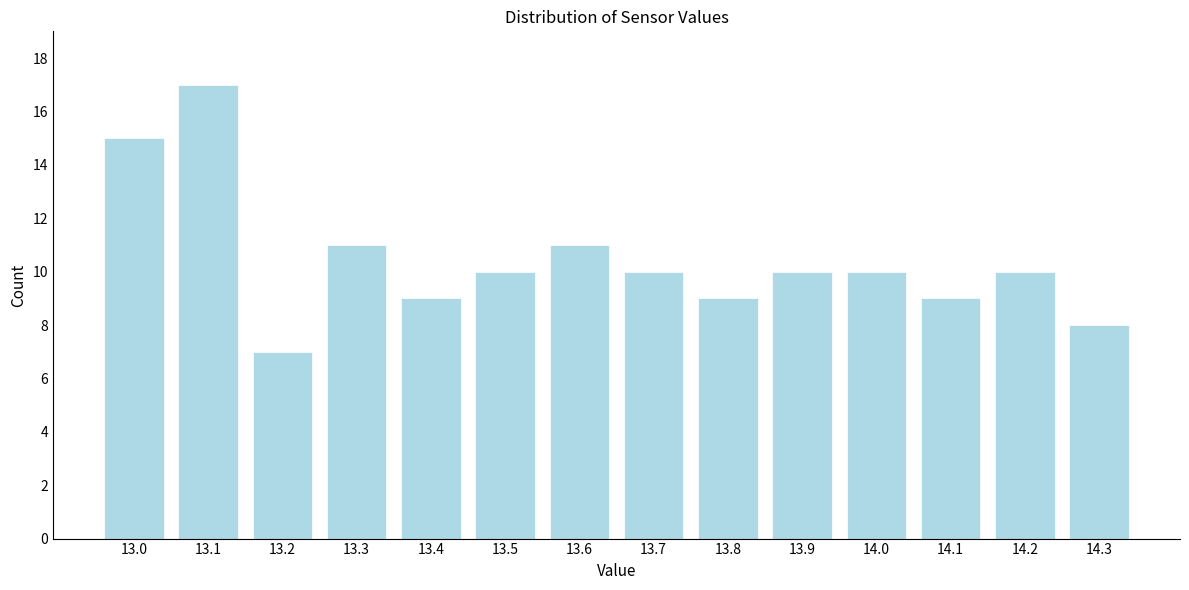

Reading left to right, what are all the values shown in this chart?

15	17	7	11	9	10	11	10	9	10	10	9	10	8